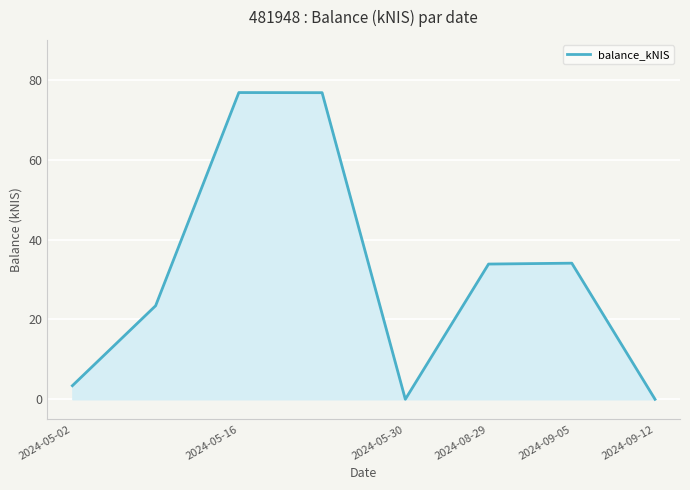

What is the maximum value shown in the chart?

76.8